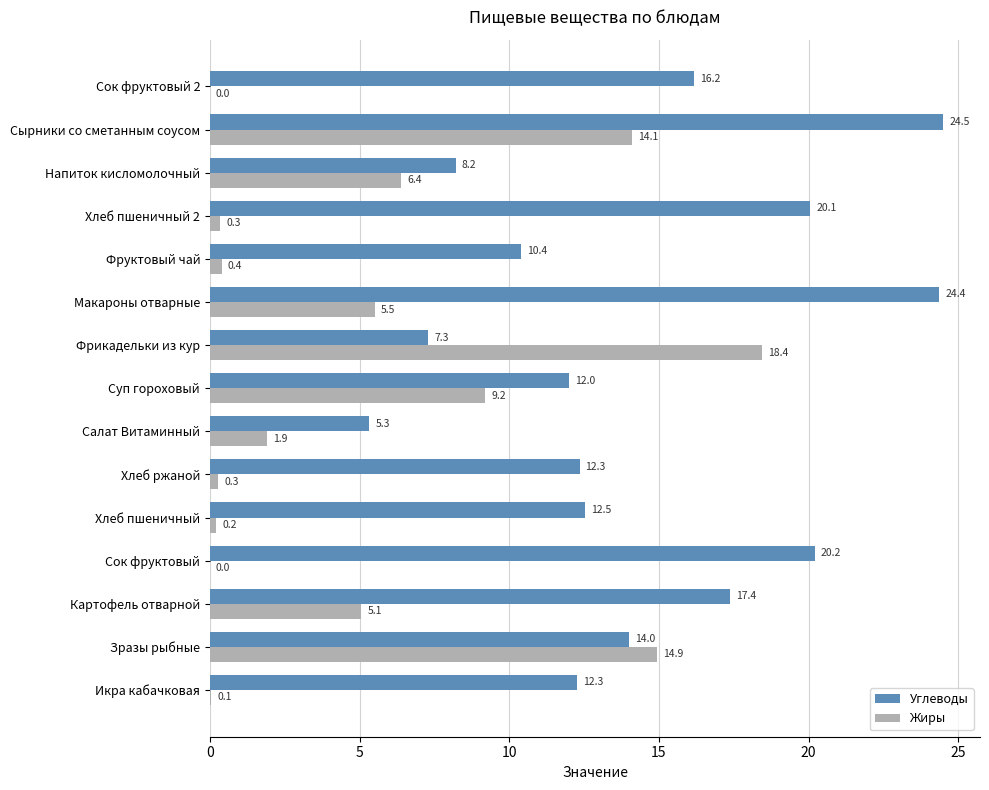

At which category is the sum across all series the highest?

Сырники со сметанным соусом